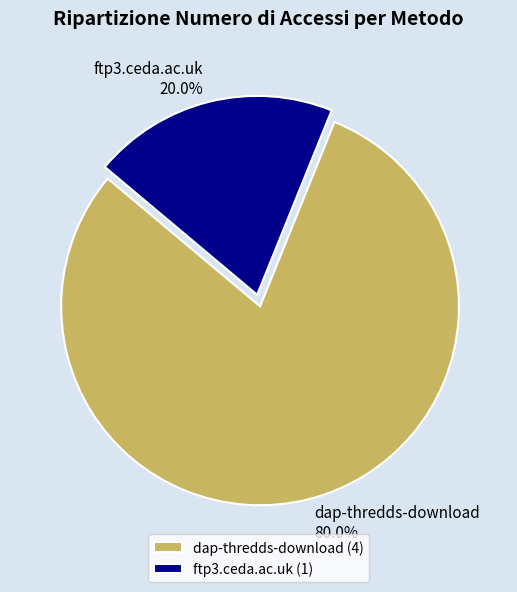

To the nearest percent, what is the combined percentage of ftp3.ceda.ac.uk and dap-thredds-download?

100%